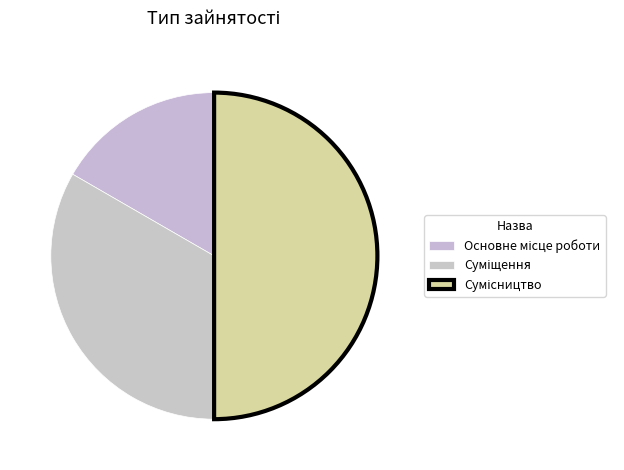

What is the change in value from Суміщення to Сумісництво?

+1